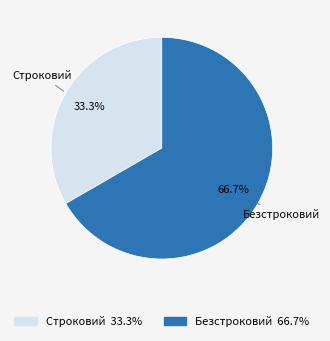

What is the total percentage of Строковий and Безстроковий?

100.0%